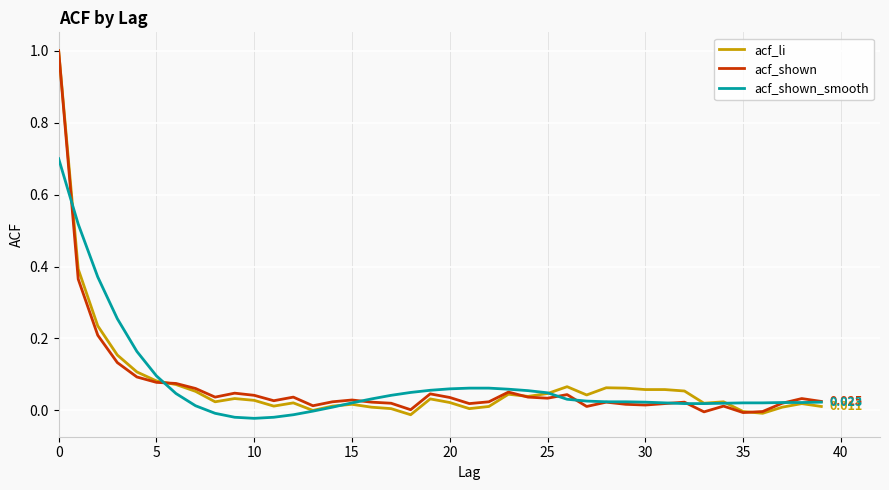

What are all the series names shown in the legend?

acf_li, acf_shown, acf_shown_smooth